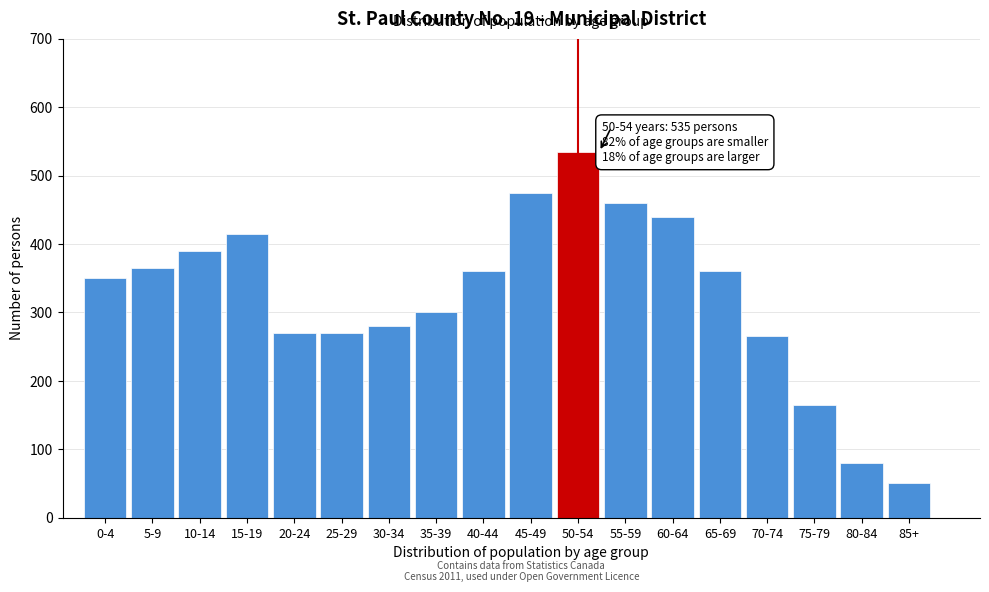

Reading left to right, what are all the values shown in this chart?

0-4=350	5-9=365	10-14=390	15-19=415	20-24=270	25-29=270	30-34=280	35-39=300	40-44=360	45-49=475	50-54=535	55-59=460	60-64=440	65-69=360	70-74=265	75-79=165	80-84=80	85+=50